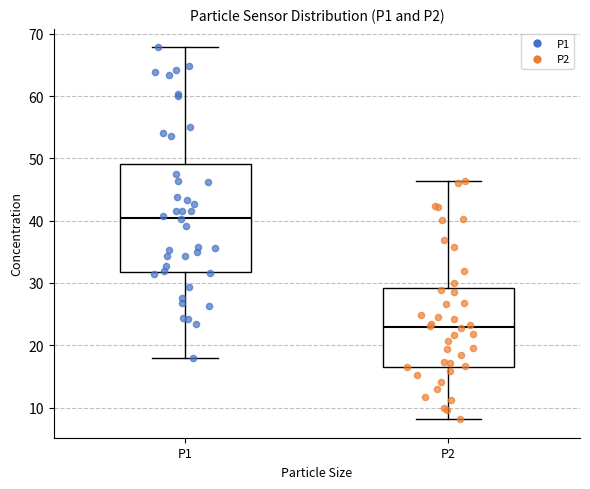

Where is the upper edge of the box for P2 on the y-axis? The values are not printed on the chart, so give them approximately, as read against the axis.

29